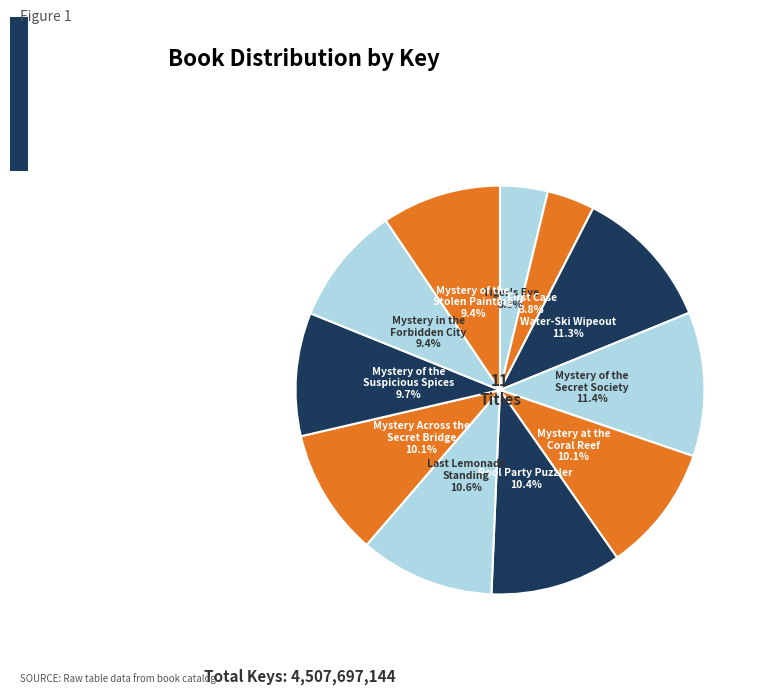

Which has a higher value, Mystery in the Forbidden City or Mystery at the Coral Reef?

Mystery at the Coral Reef